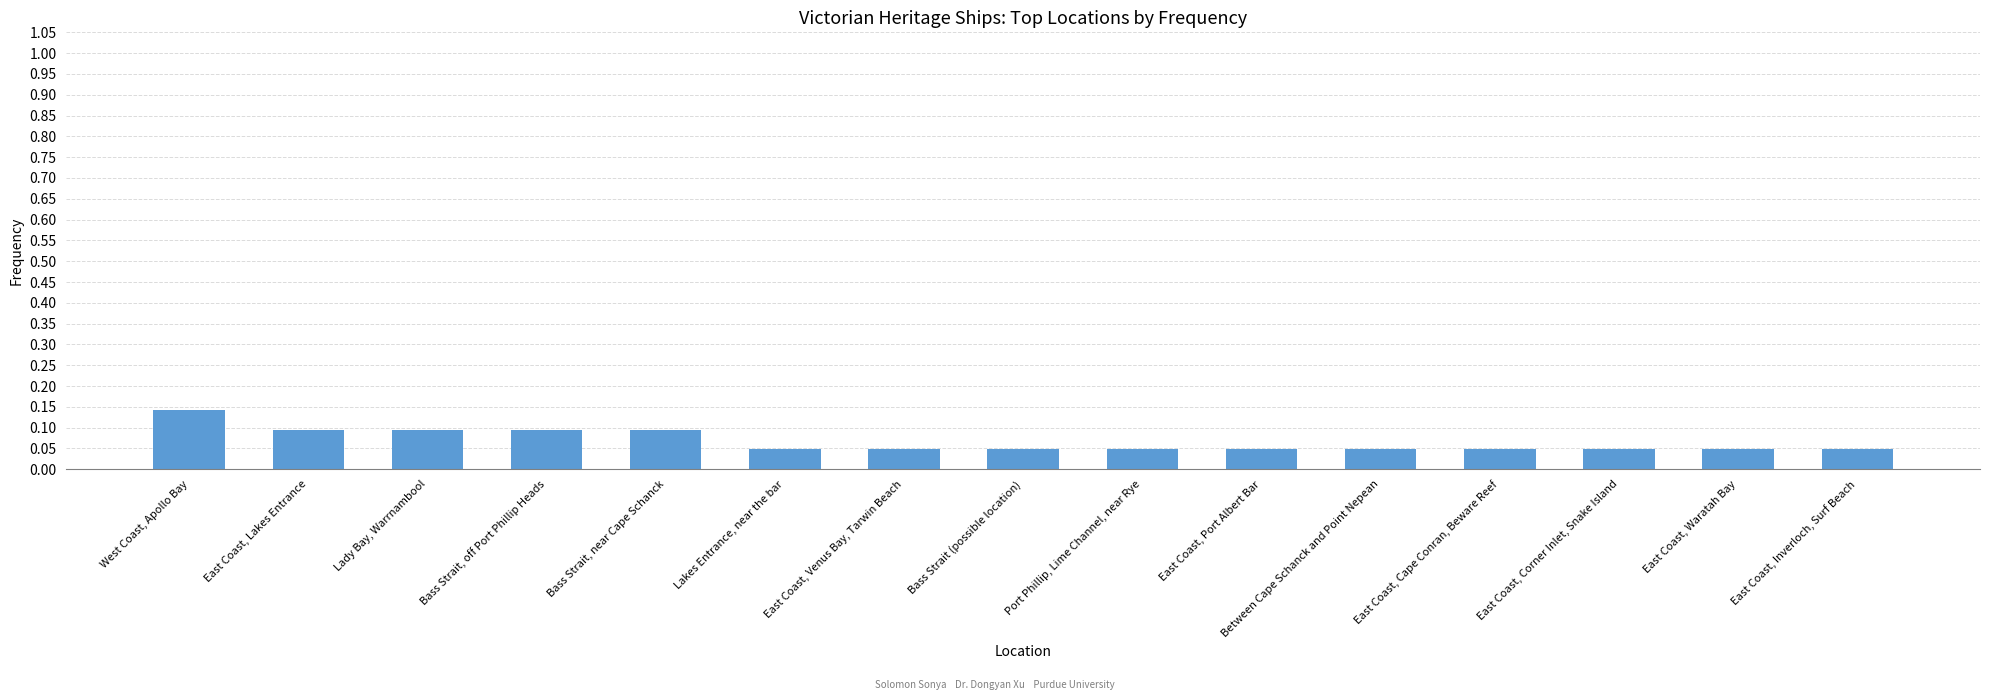

Between East Coast, Inverloch, Surf Beach and East Coast, Lakes Entrance, which is larger?

East Coast, Lakes Entrance